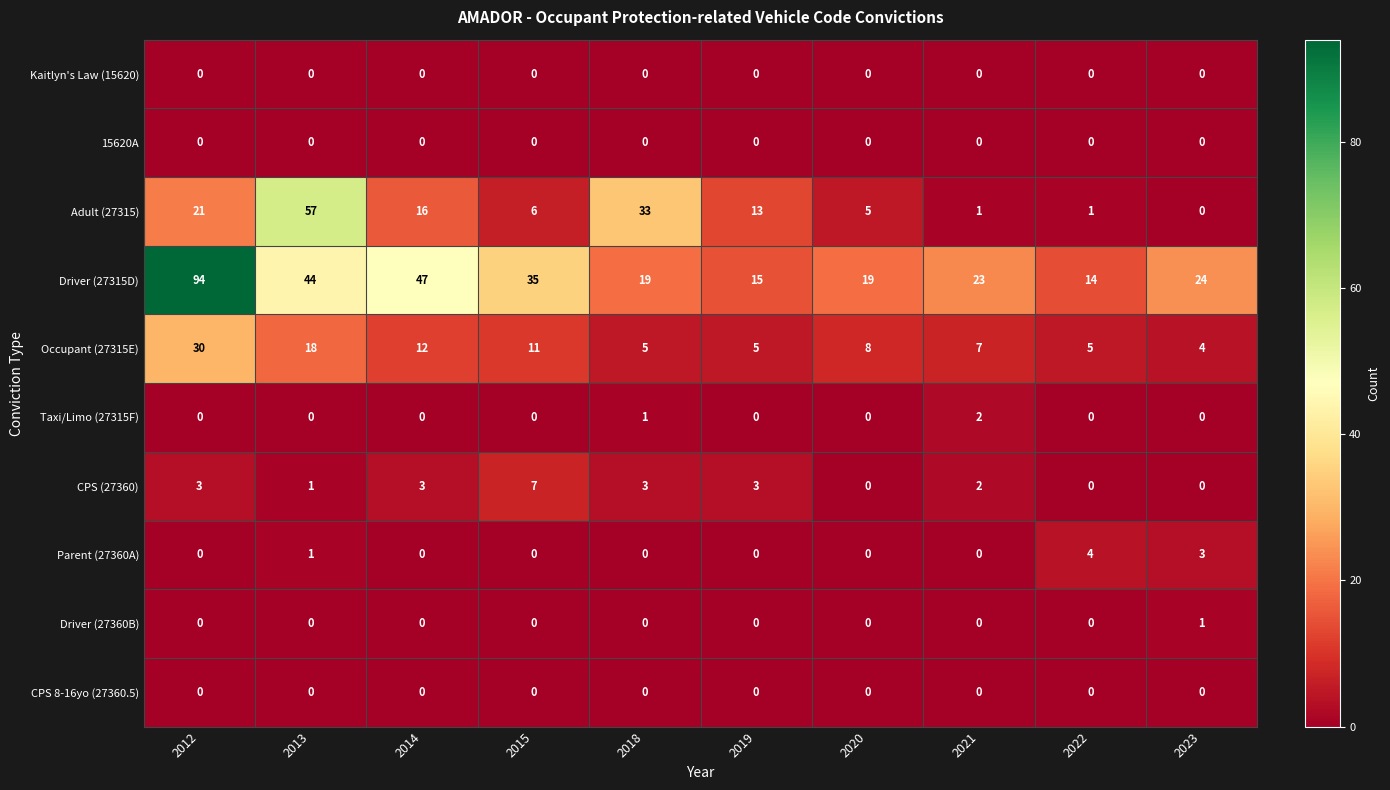

Is the value of Parent (27360A) at 2023 greater than the value of Driver (27315D) at 2019?

No